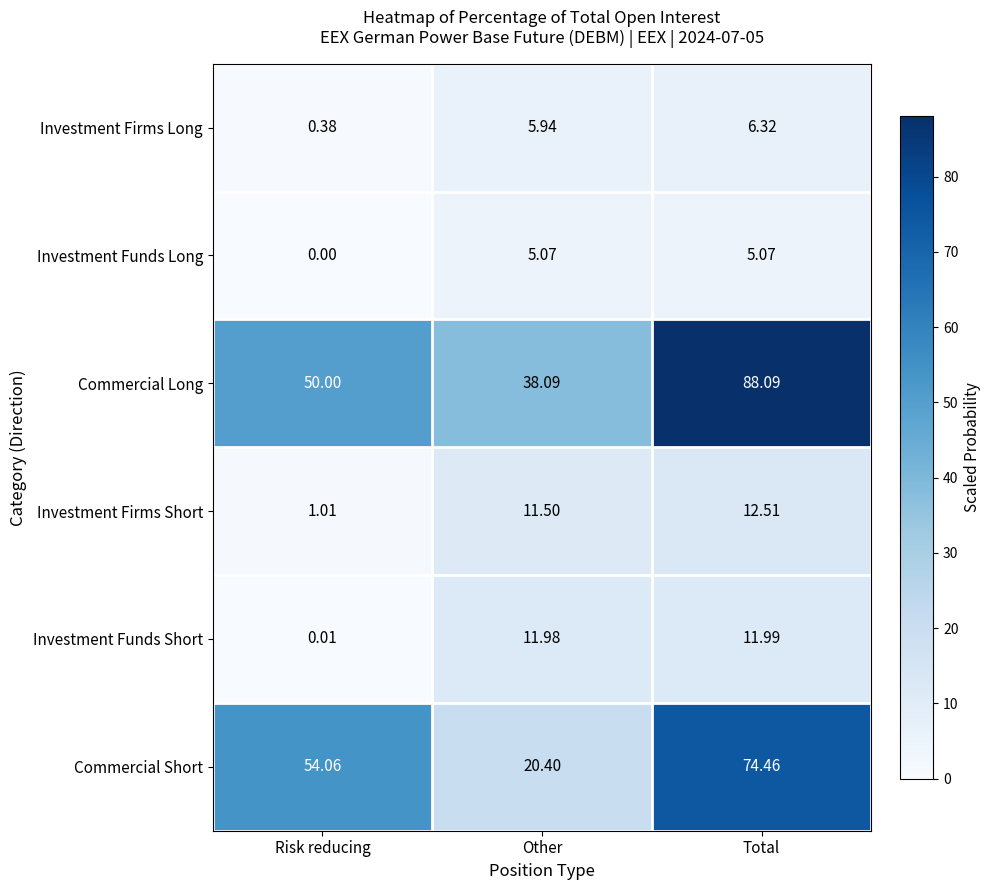

Which series has the largest range (max minus min)?

Commercial Short